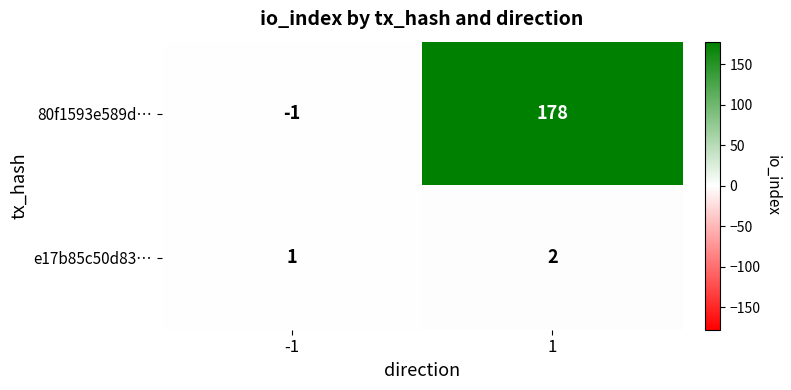

How many series are shown in this chart?

2